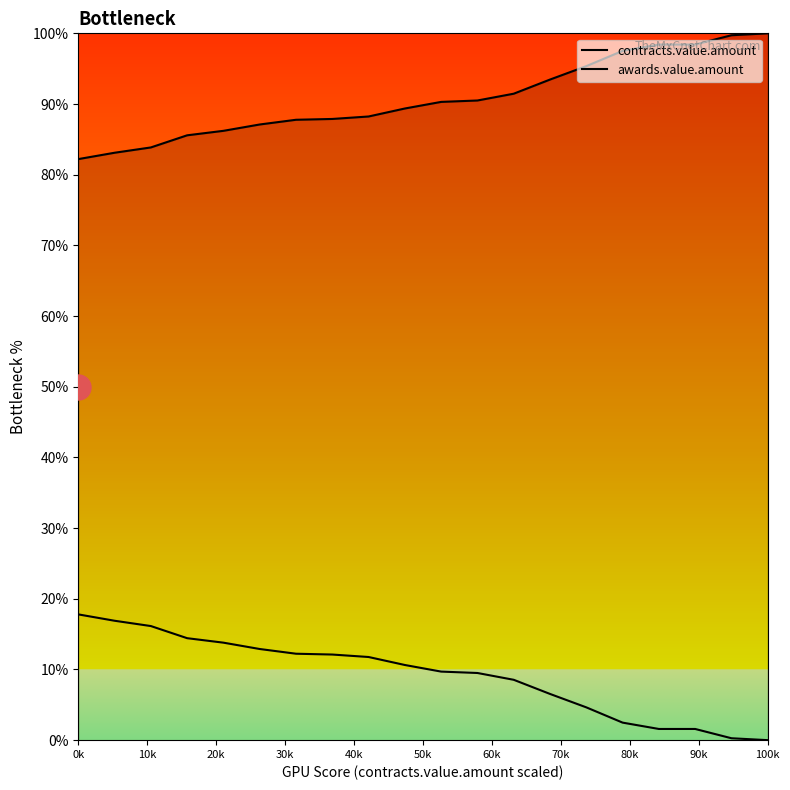

Does the chart display data point markers on the line(s)?

No